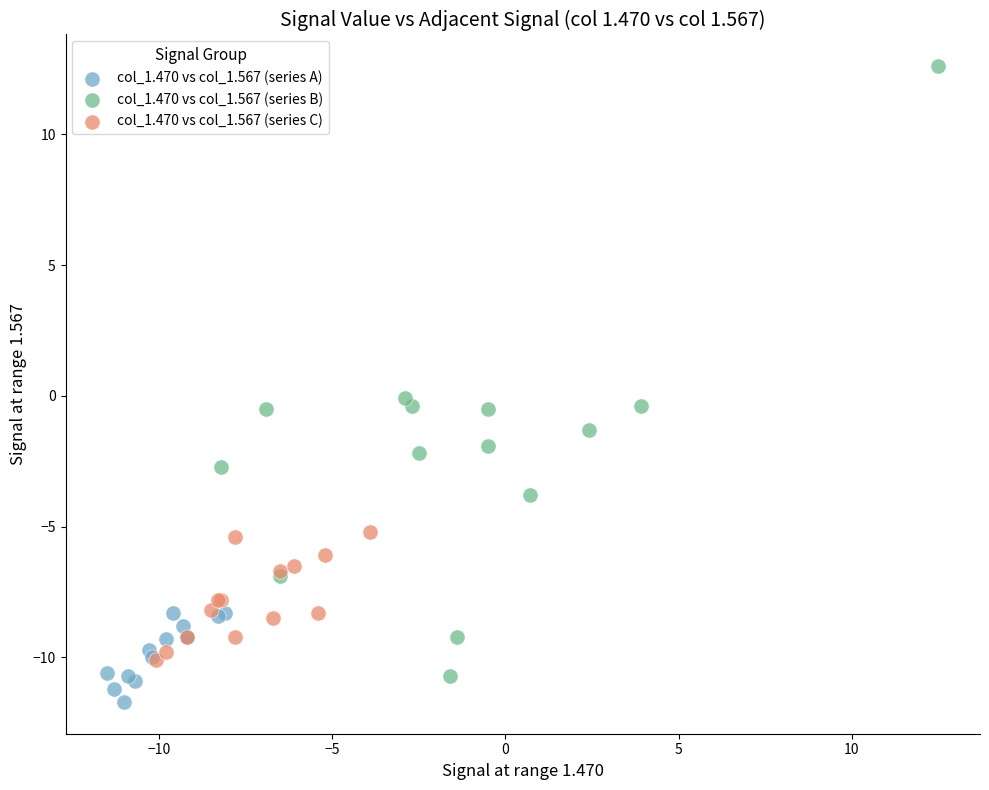

Which series reaches the maximum Y coordinate?

col_1.470 vs col_1.567 (series B)